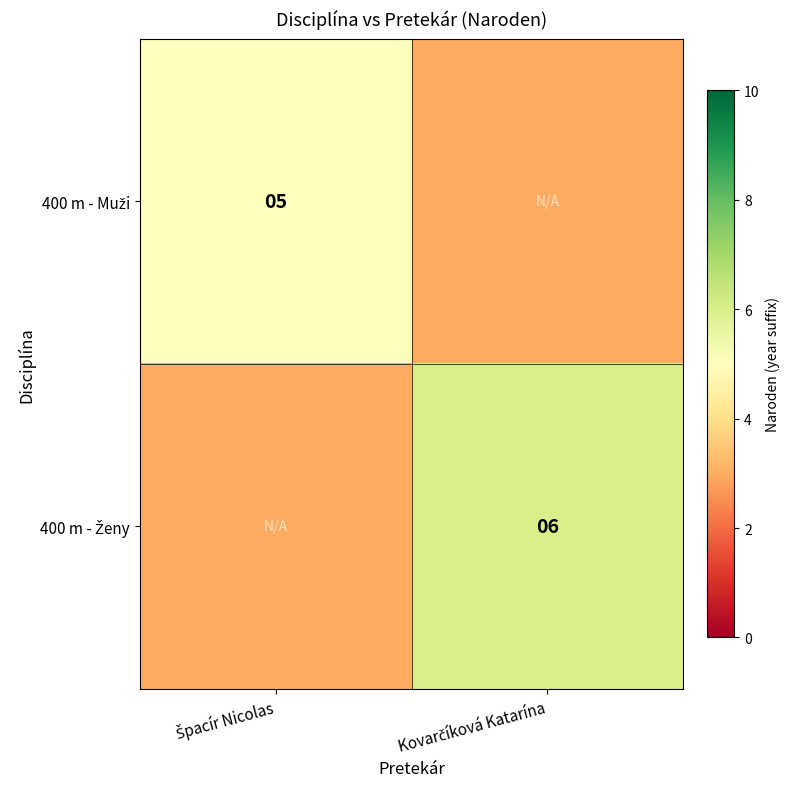

True or false: 400 m - Ženy has a value of 3 at Špacír Nicolas.

True